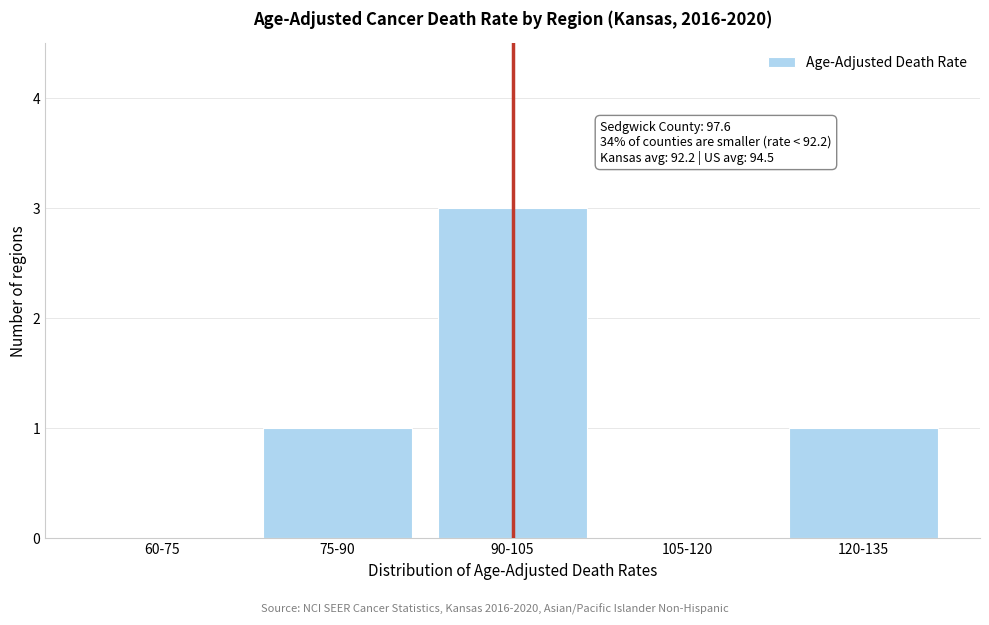

Reading left to right, extract all data points from this chart.

60-75=0	75-90=1	90-105=3	105-120=0	120-135=1